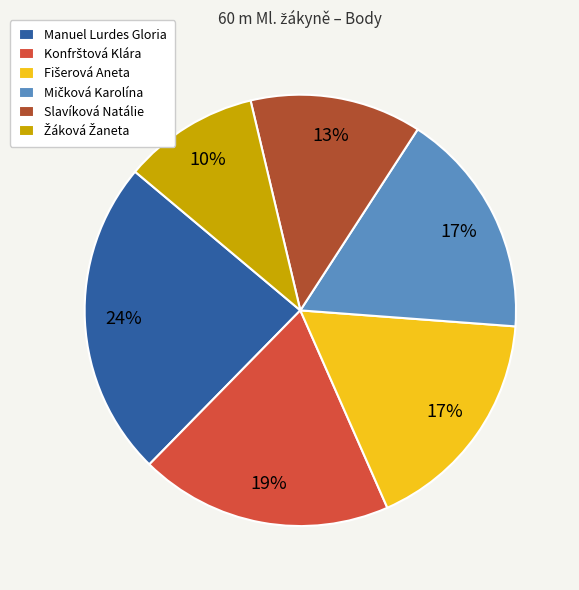

To the nearest percent, what percentage of the pie is Manuel Lurdes Gloria?

24%